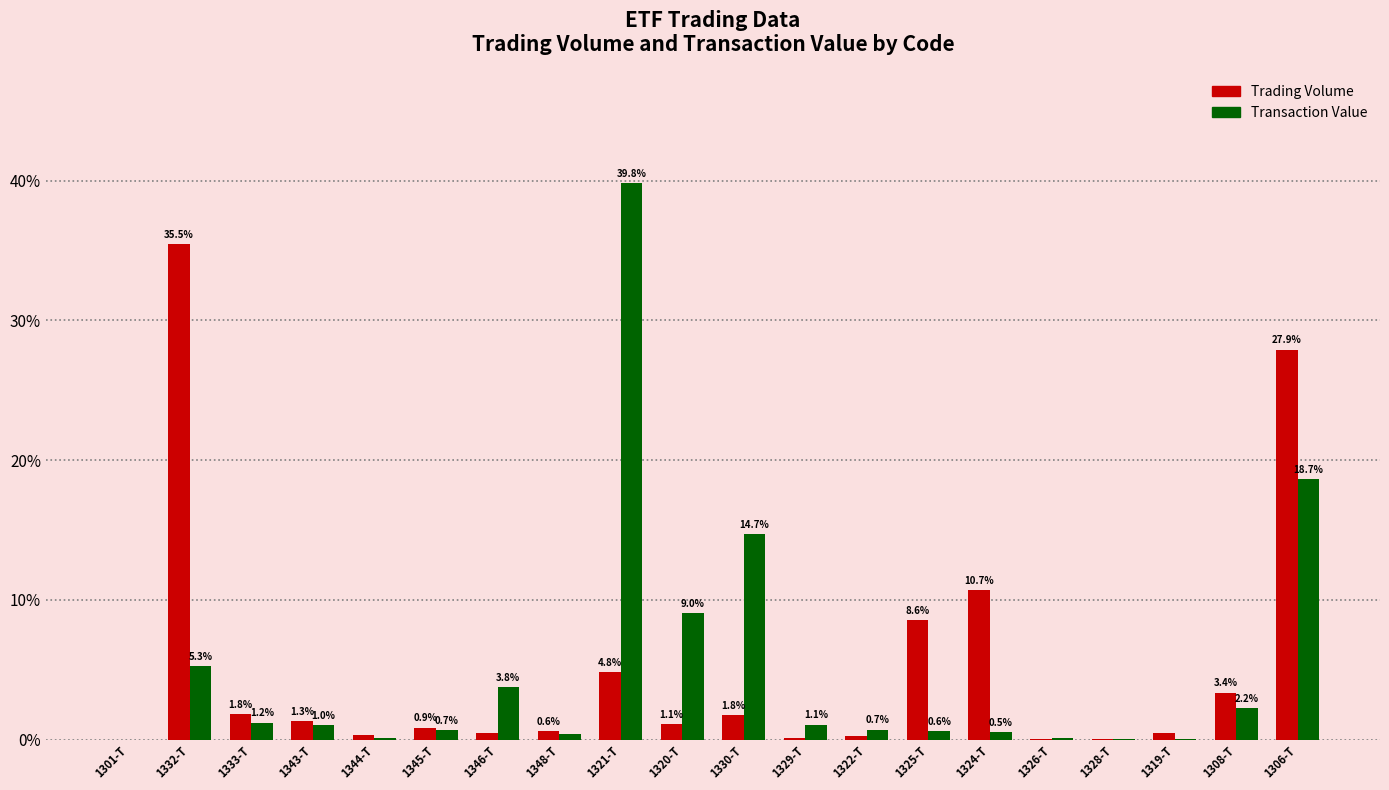

At which category is the sum across all series the highest?

1306-T